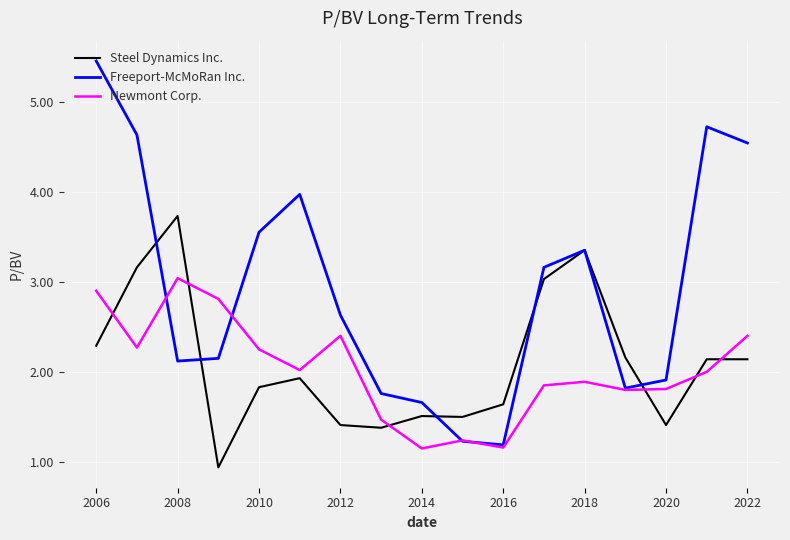

Which series has the widest spread of values?

Freeport-McMoRan Inc.